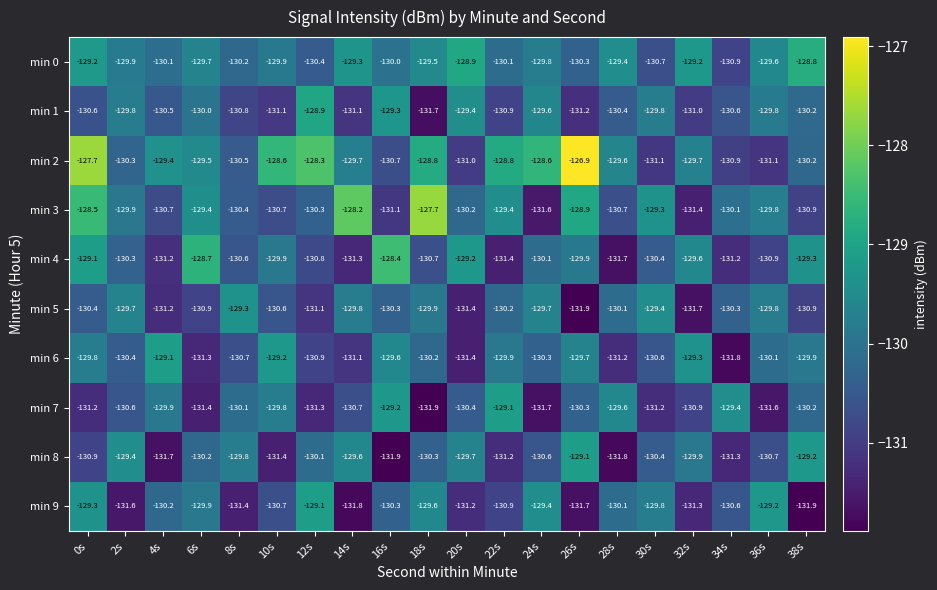

Rank the series at 12s from highest to lowest value.

min 2, min 1, min 9, min 8, min 3, min 0, min 4, min 6, min 5, min 7